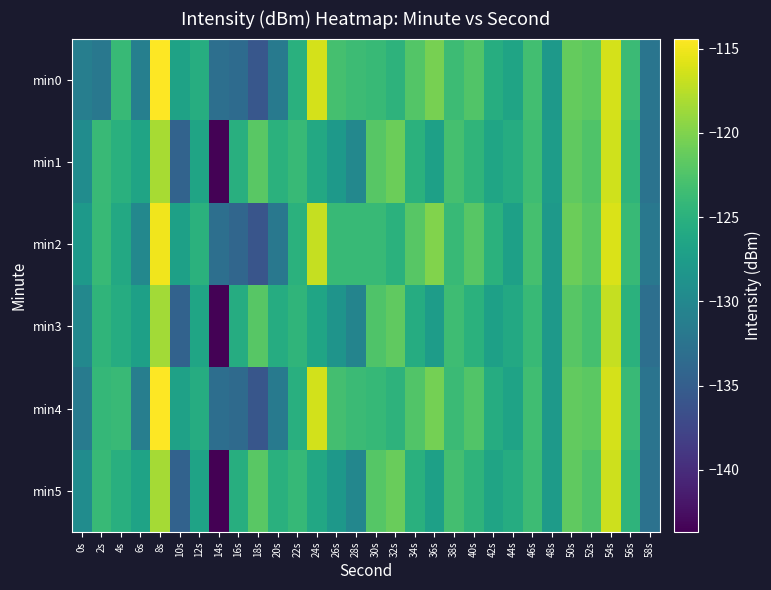

How many data points does each series have?

30